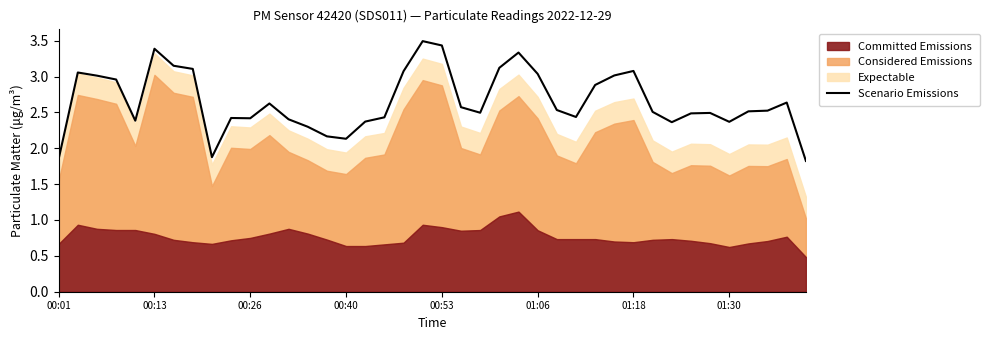

Reading right to left, extract all data points from this chart.

1.8	2.6	2.5	2.5	2.4	2.5	2.5	2.4	2.5	3.1	3.0	2.9	2.4	2.5	3.0	3.3	3.1	2.5	2.6	3.4	3.5	3.1	2.4	2.4	2.1	2.2	2.3	2.4	2.6	2.4	2.4	1.9	3.1	3.2	3.4	2.4	3.0	3.0	3.1	1.9